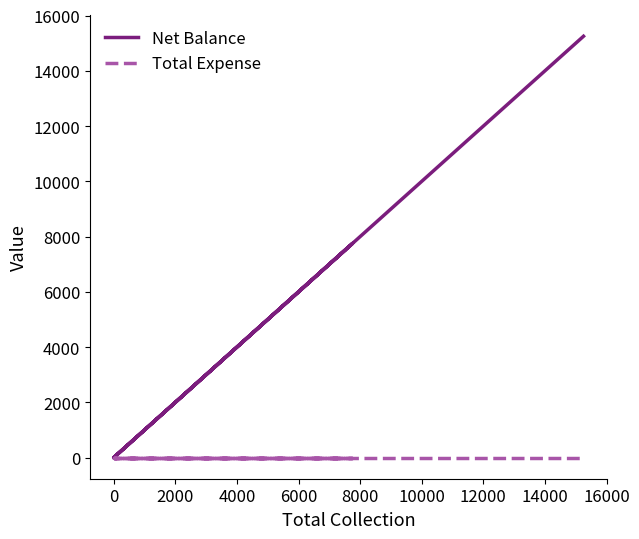

Reading left to right, transcribe all the data shown in this chart.

Net Balance: 7500	0	0	7750	0	15250
Total Expense: 0	0	0	0	0	0